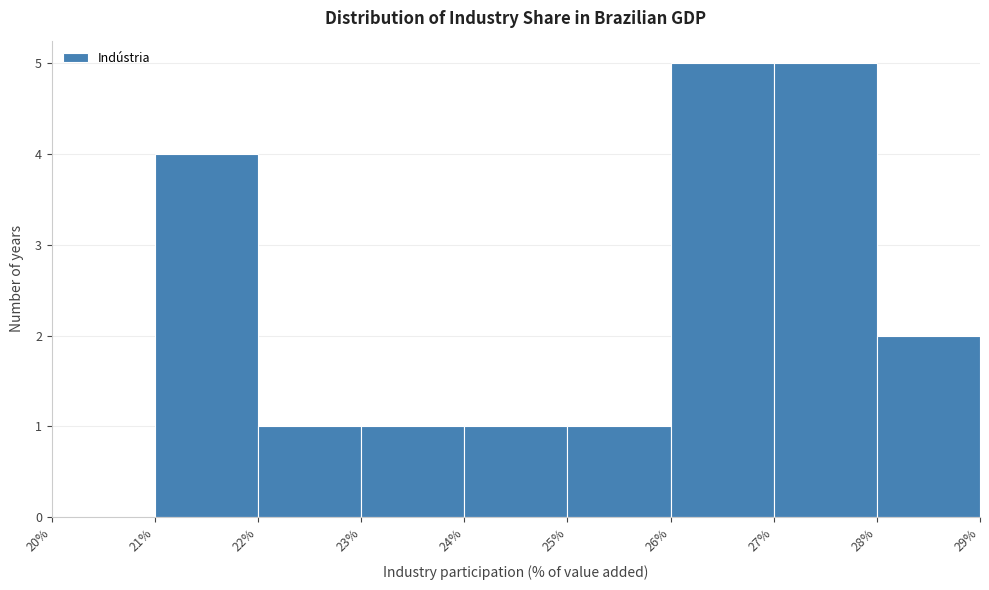

How tall is the bar that spans 28% to 29% on the x-axis? The values are not printed on the chart, so give them approximately, as read against the axis.

2